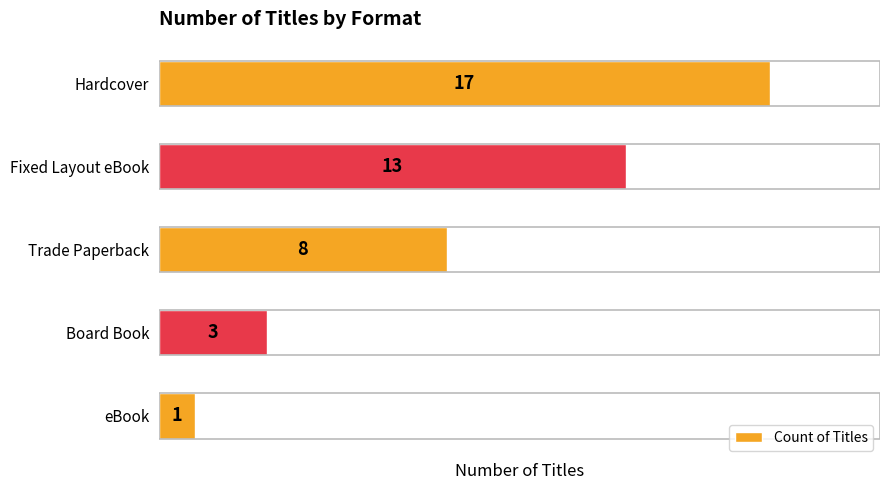

Count the values in the range 3 to 13.

3